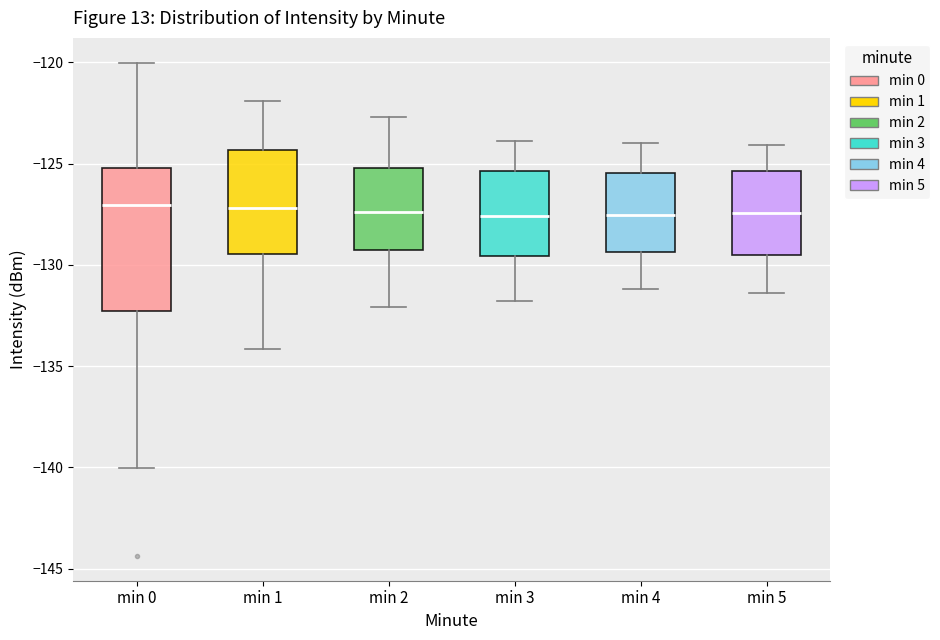

Where is the lower edge of the box for min 3 on the y-axis? The values are not printed on the chart, so give them approximately, as read against the axis.

-129.5